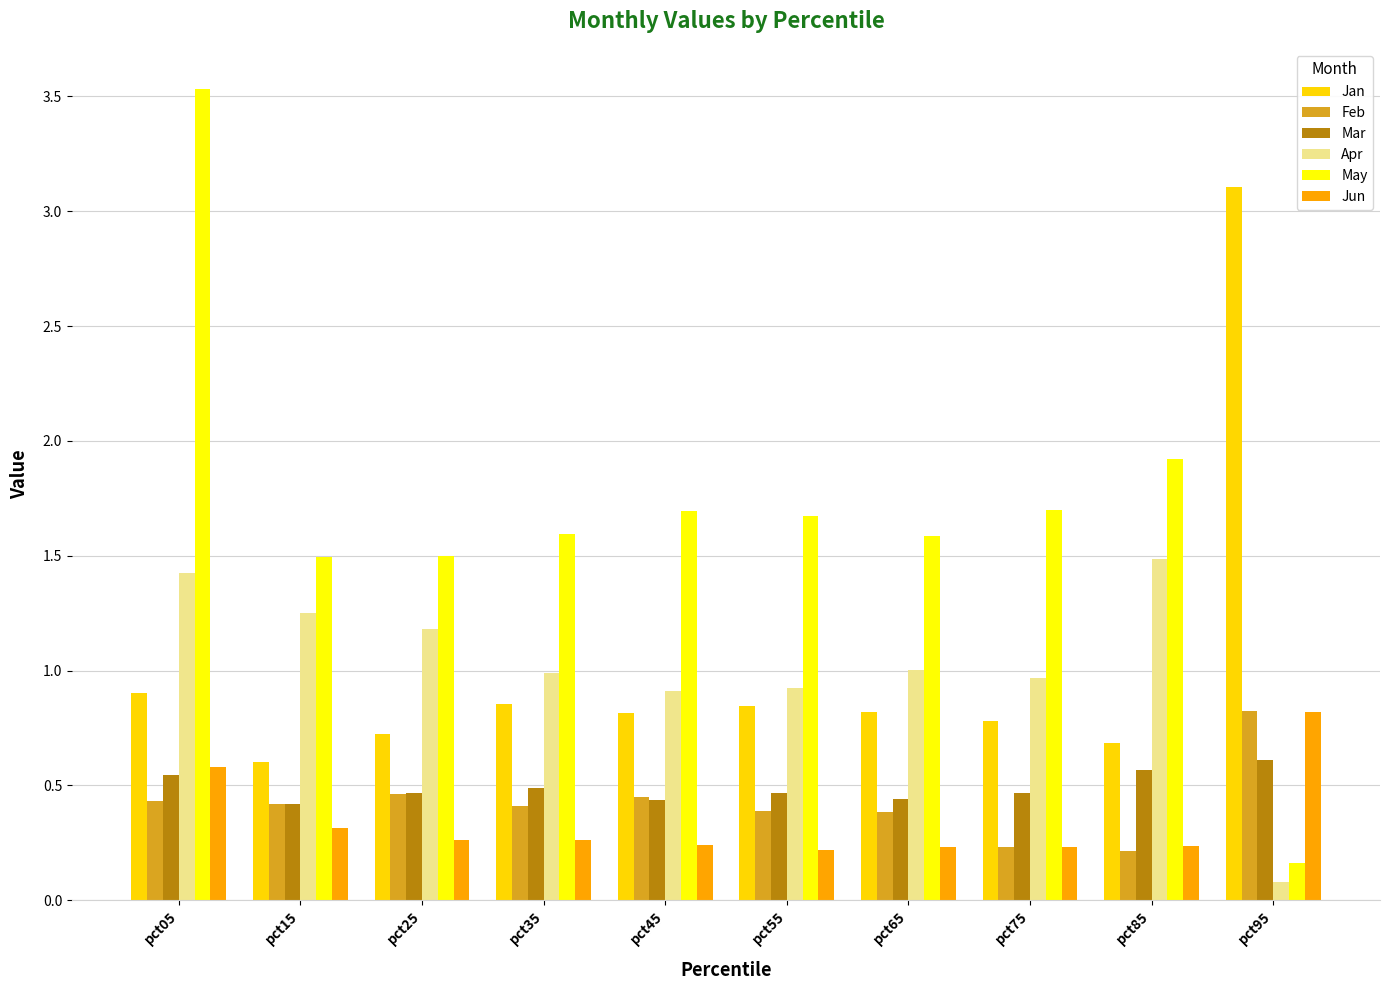

Which series has the largest range (max minus min)?

May